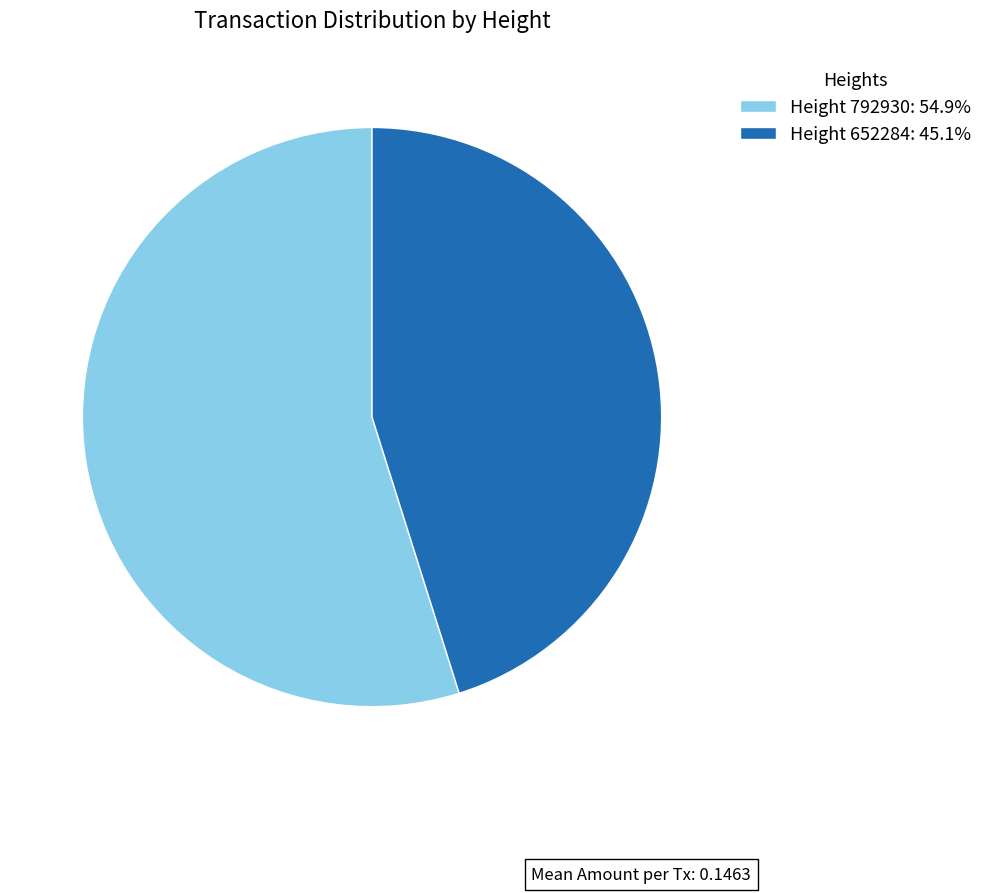

Is Height 792930: 54.9% the majority of the pie?

Yes